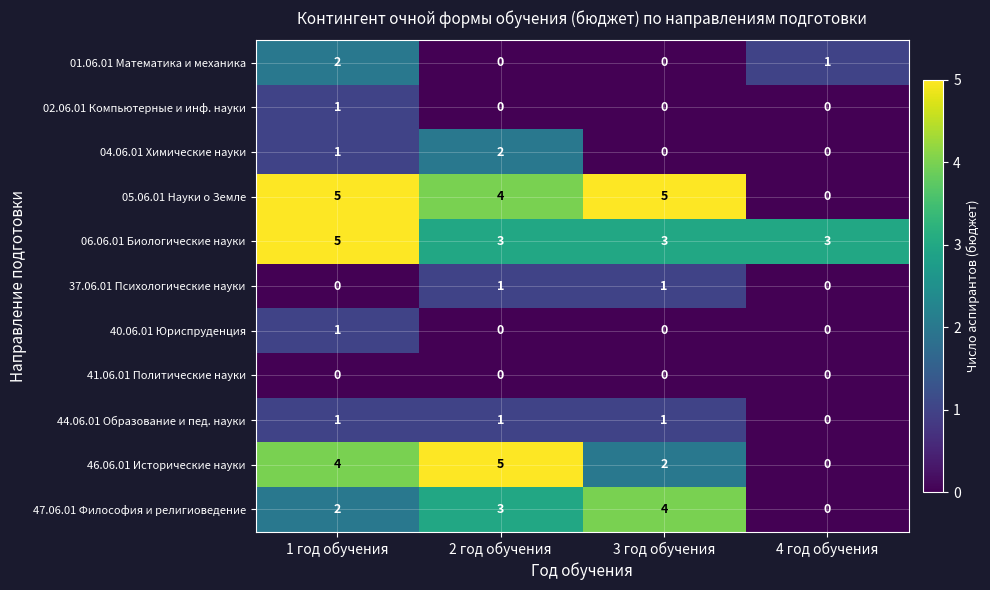

Between 2 год обучения and 3 год обучения, which series saw the biggest shift?

46.06.01 Исторические науки